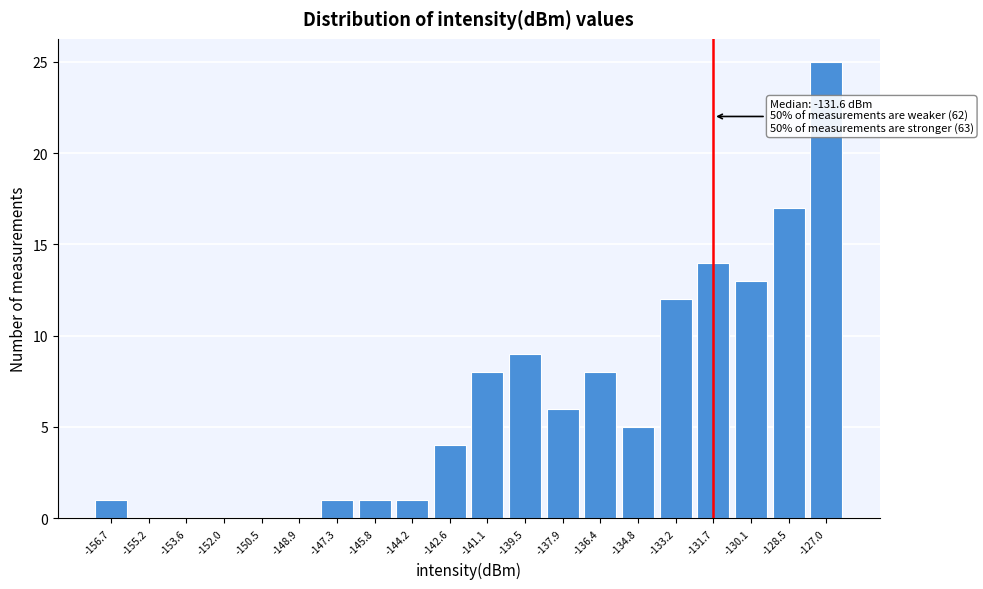

Reading left to right, transcribe all the data shown in this chart.

-156.7=1	-155.2=0	-153.6=0	-152.0=0	-150.5=0	-148.9=0	-147.3=1	-145.8=1	-144.2=1	-142.6=4	-141.1=8	-139.5=9	-137.9=6	-136.4=8	-134.8=5	-133.2=12	-131.7=14	-130.1=13	-128.5=17	-127.0=25